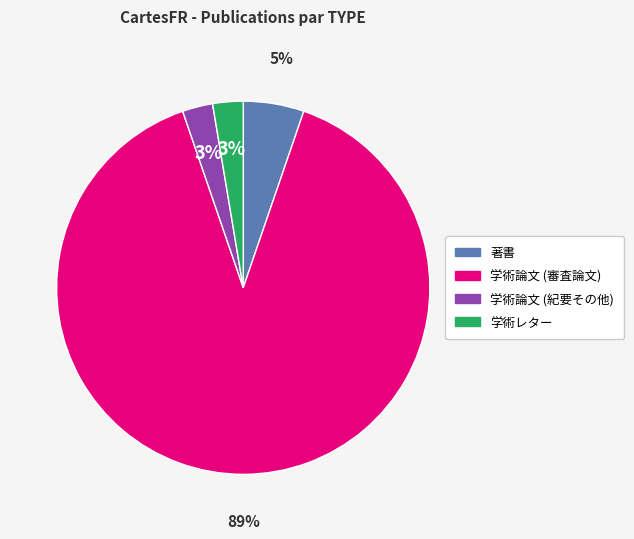

Which category has the biggest portion of the pie?

学術論文 (審査論文)